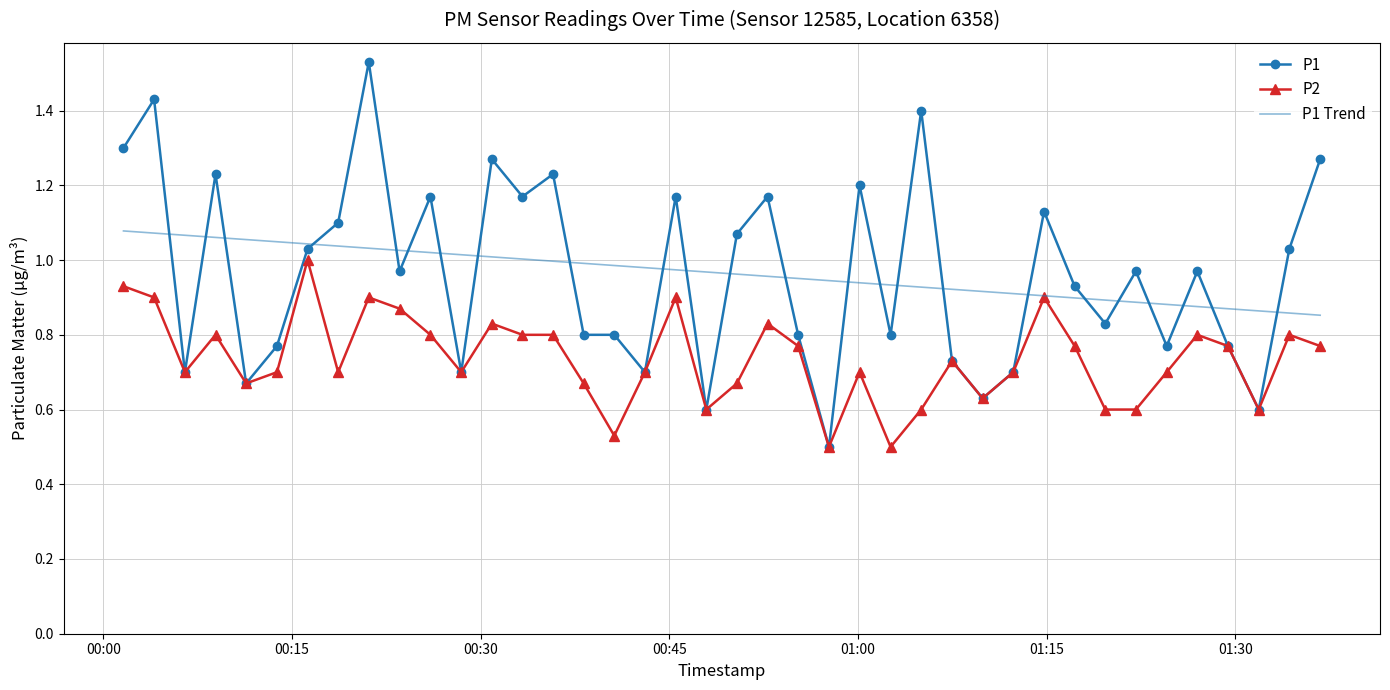

Which series has the largest range (max minus min)?

P1